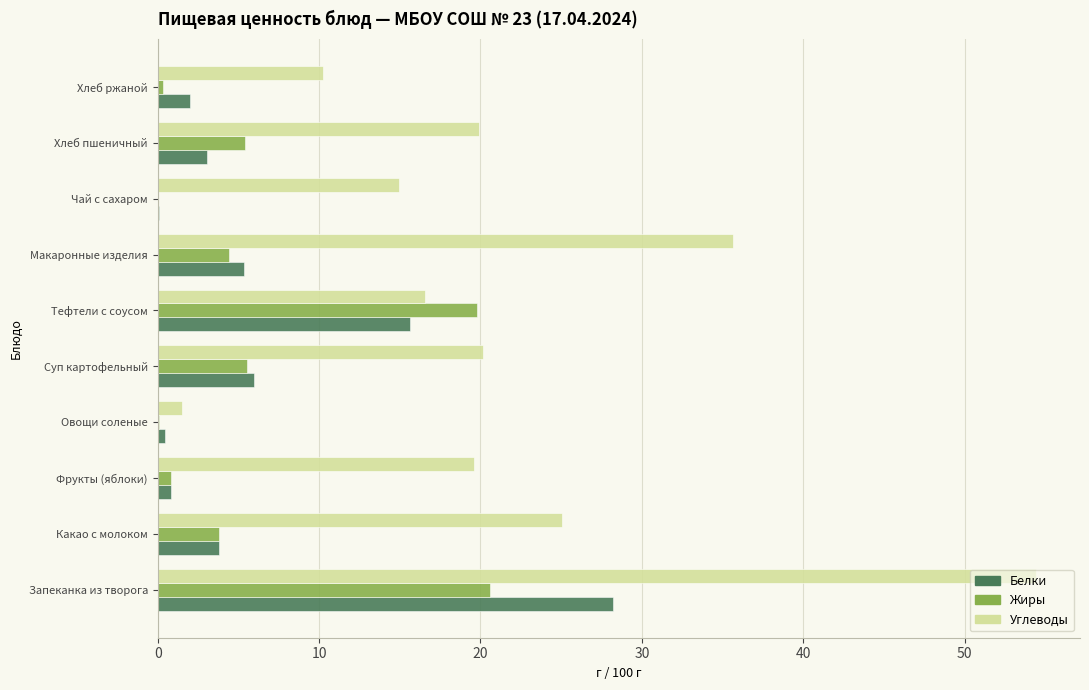

What is the sum of all Белки values?

65.4